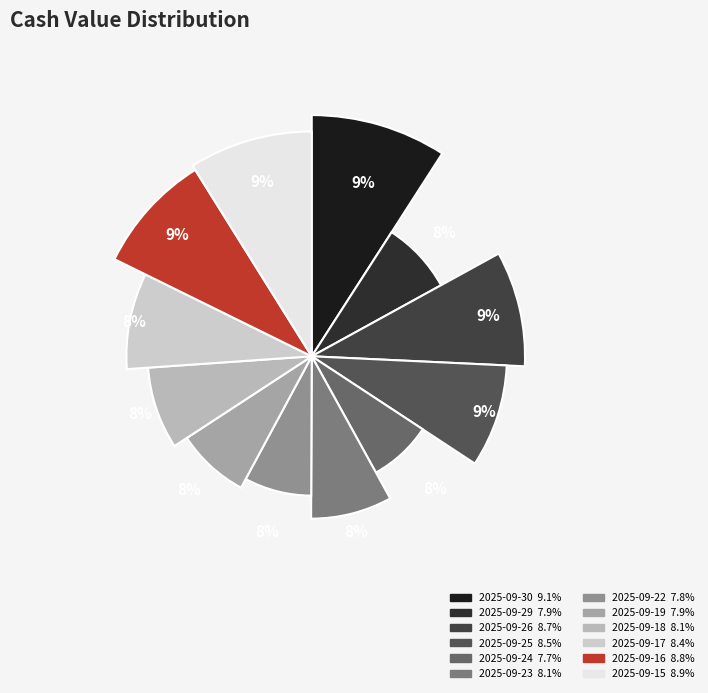

To the nearest percent, what is the difference between the 2025-09-22 and 2025-09-15 slice percentages?

1%